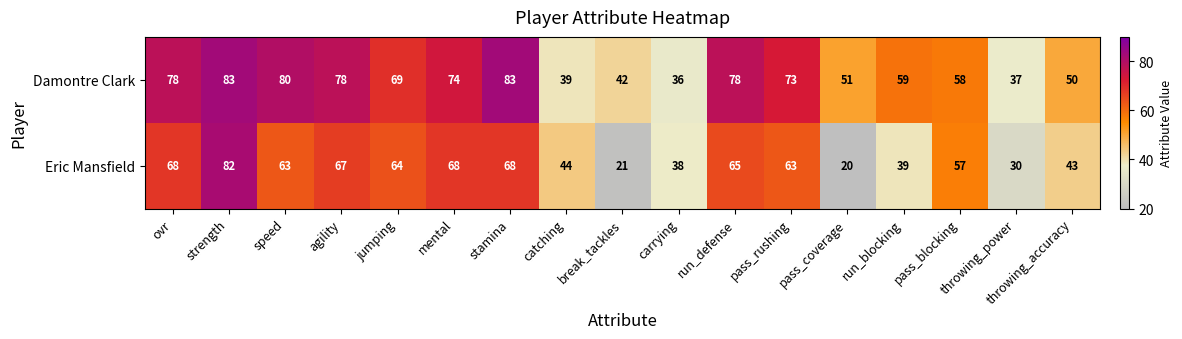

What is the difference between the maximum and minimum values in the Damontre Clark series?

47